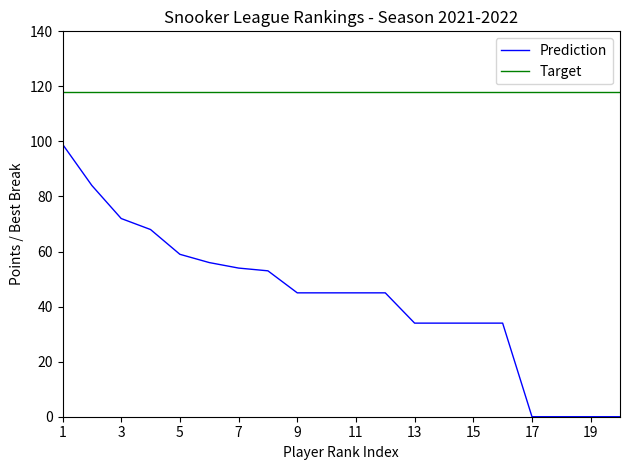

What are all the series names shown in the legend?

Prediction, Target